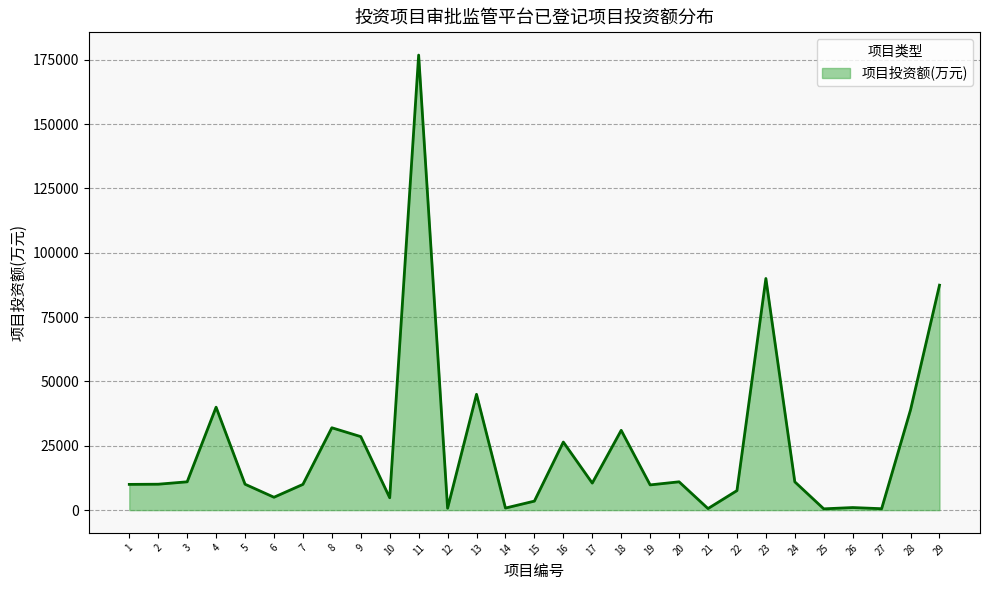

What is the ratio of the value at 1 to the value at 10?

2.1